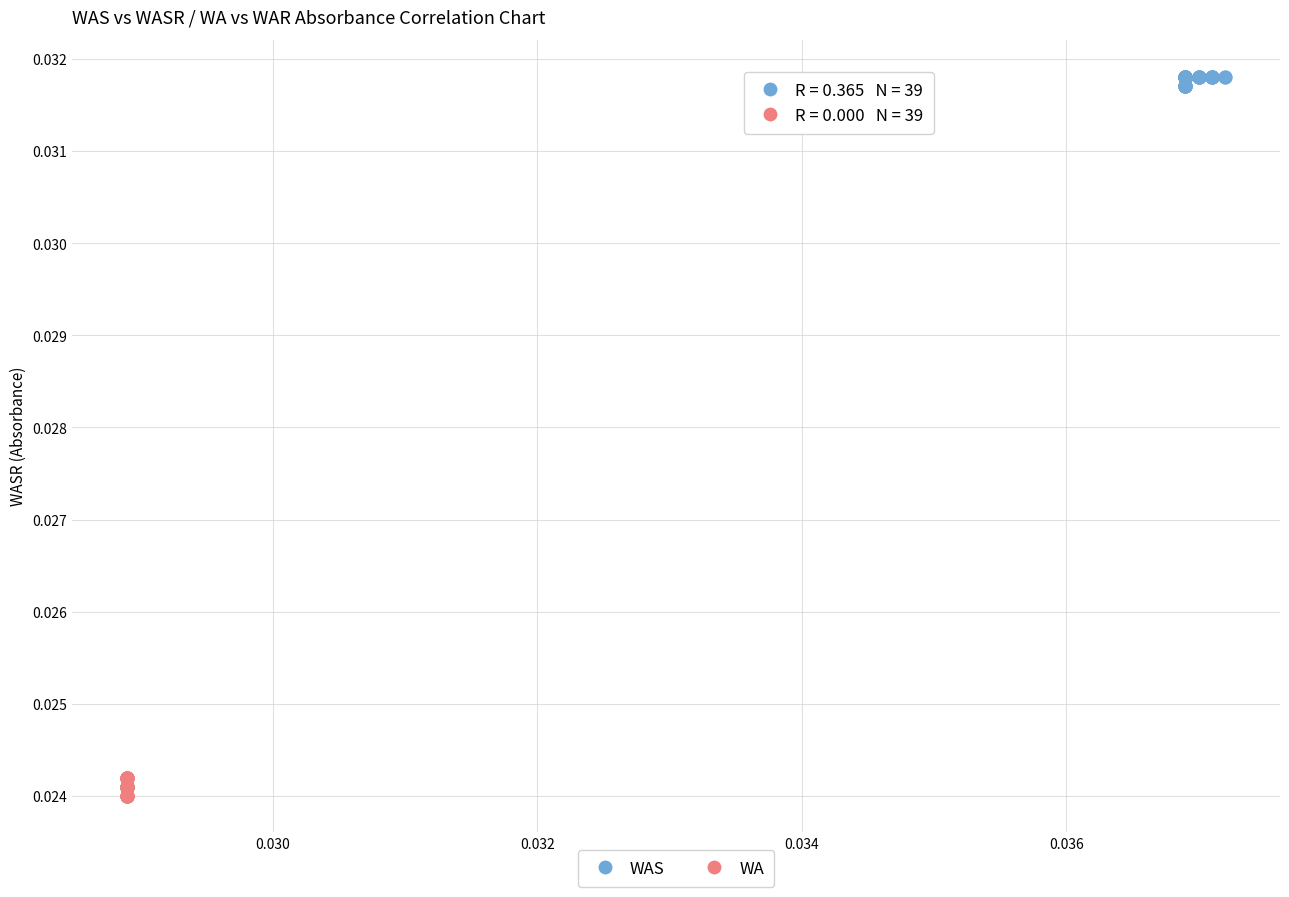

Which series contains the lowest Y value?

WA